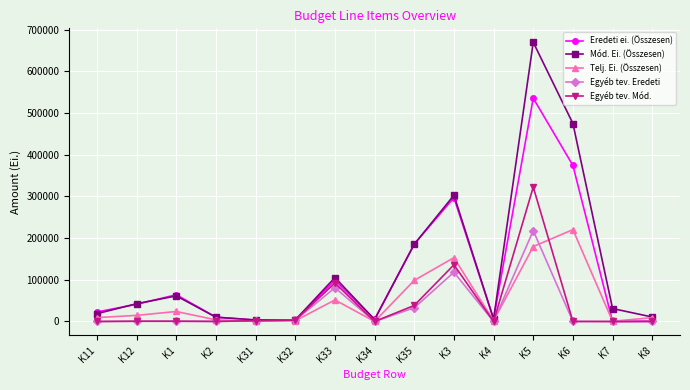

How many data points in Mód. Ei. (Összesen) are less than 31037?

7